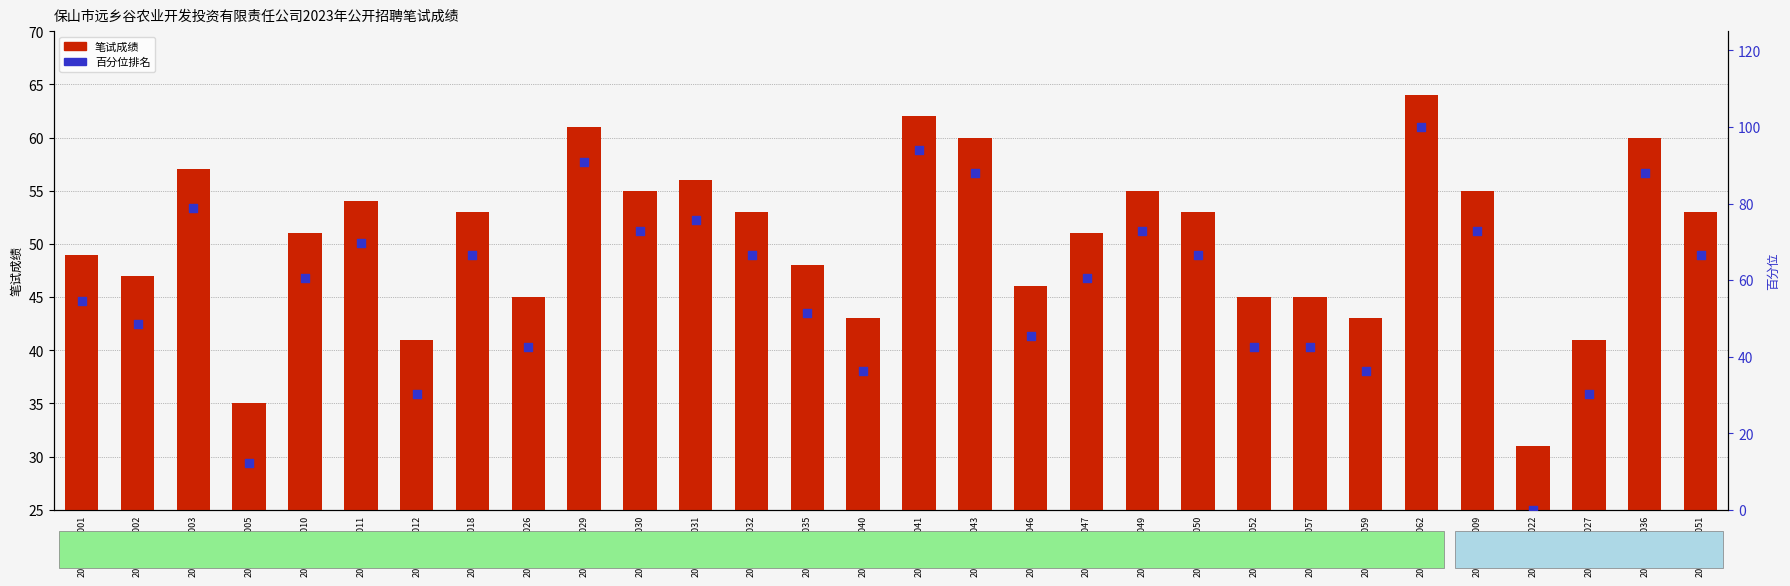

Which series reaches the minimum Y coordinate?

百分位排名